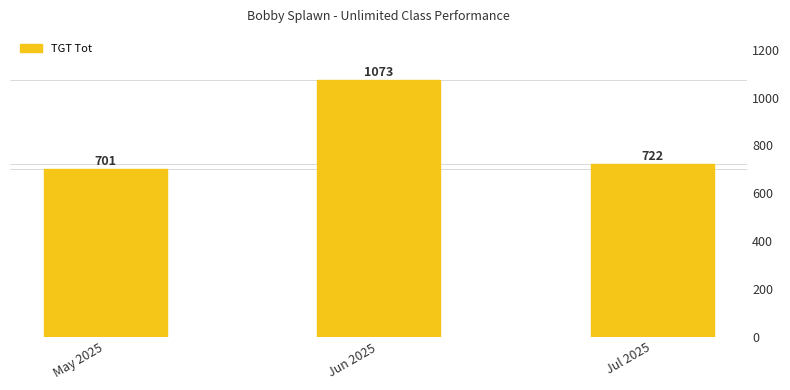

Reading left to right, list all the values displayed in this chart.

May 2025=701	Jun 2025=1073	Jul 2025=722